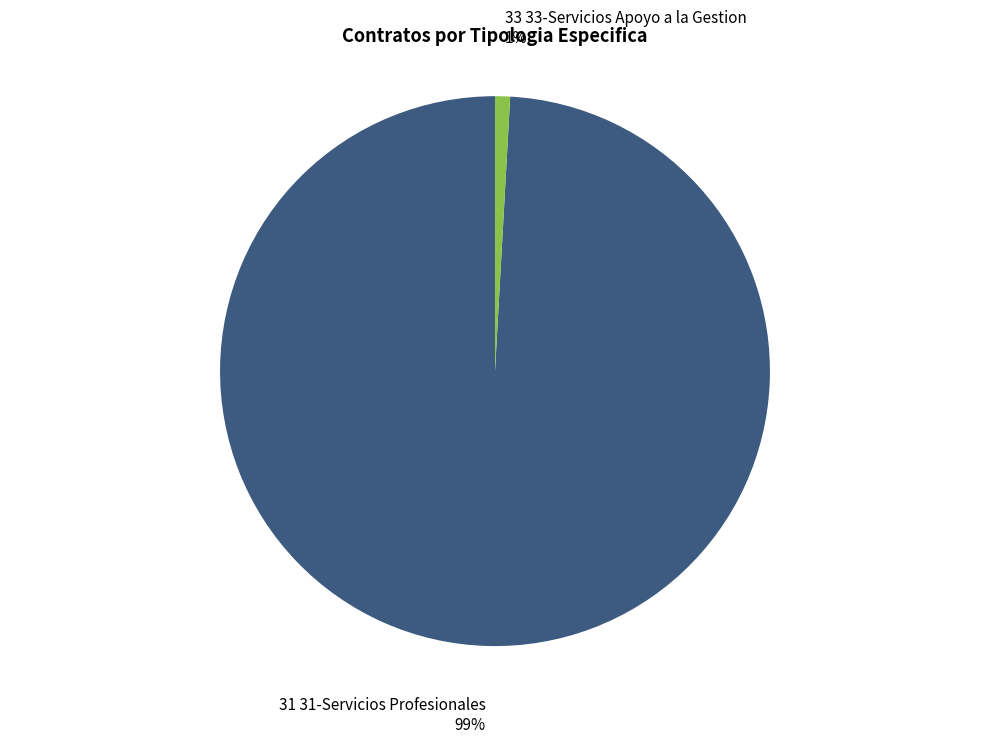

What is the majority slice?

31 31-Servicios Profesionales 99%